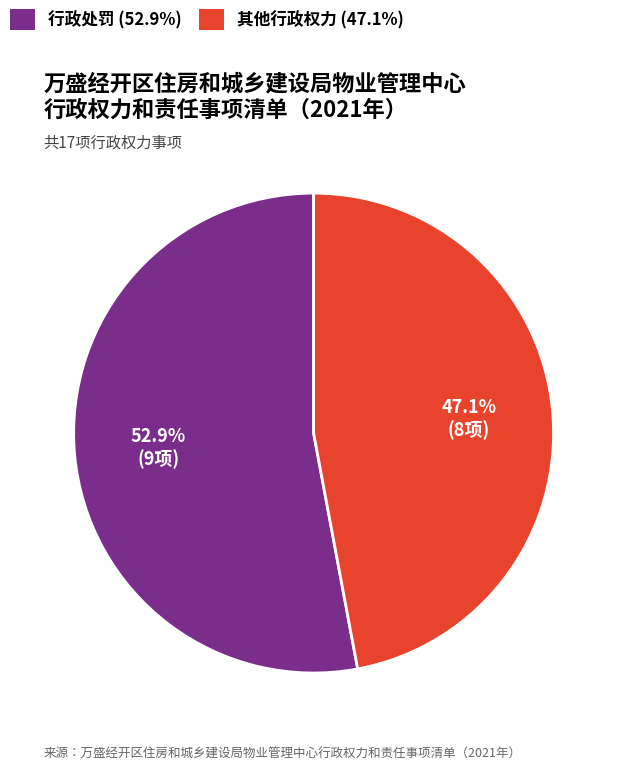

The 行政处罚 slice represents 53% of the pie. True or false?

True